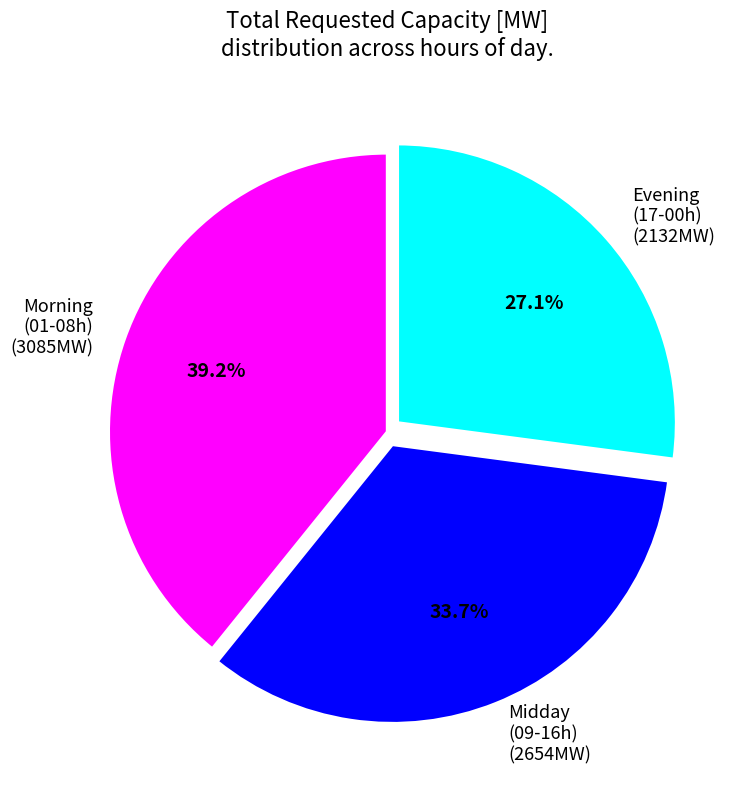

Is Morning (01-08h) (3085MW) the majority of the pie?

No